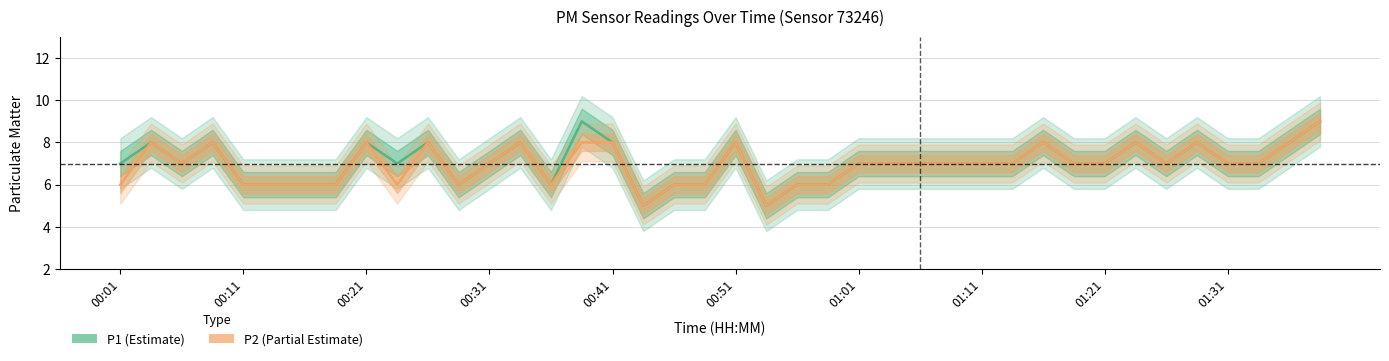

True or false: P1 and P2 intersect in this chart.

False